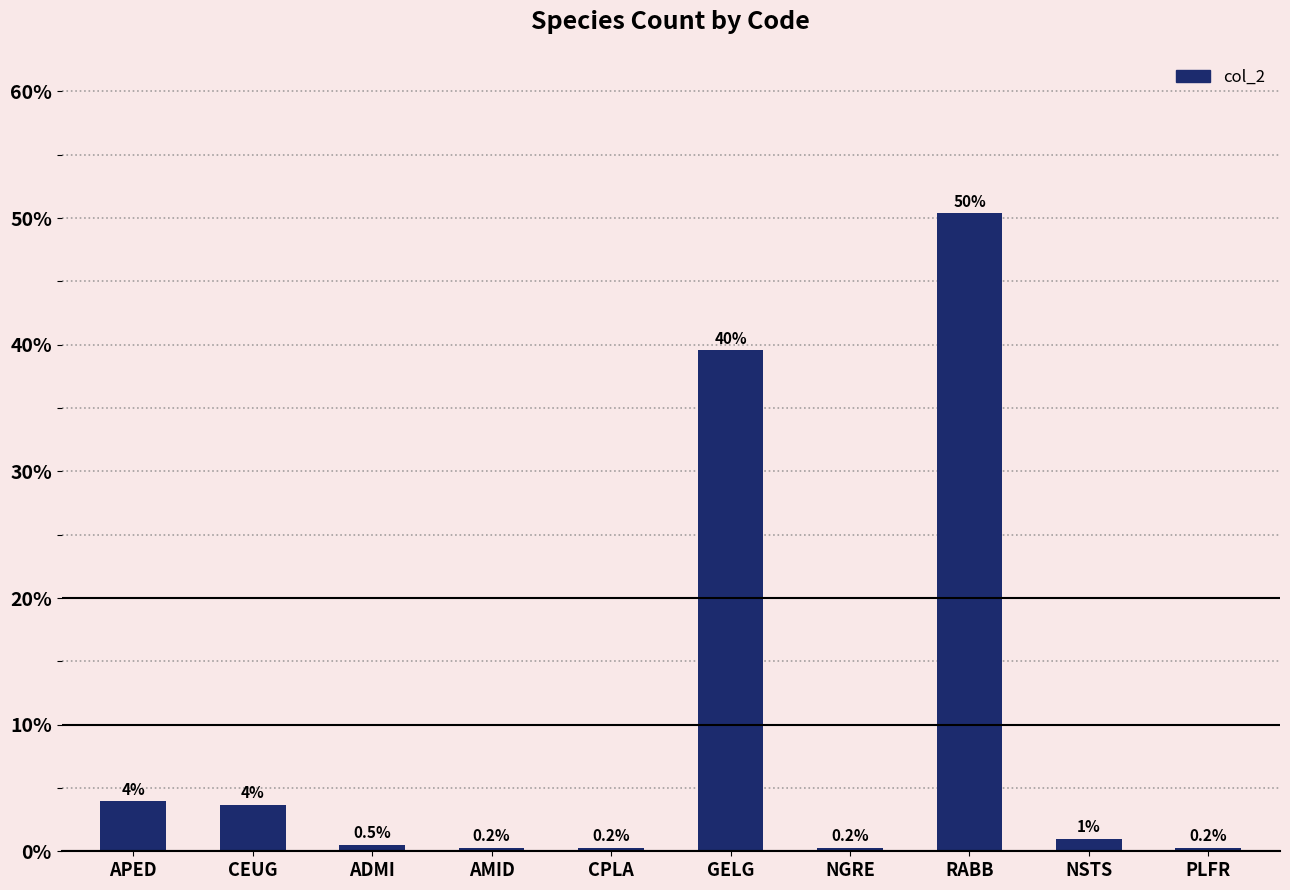

What is the difference between the maximum and minimum values?

50.1